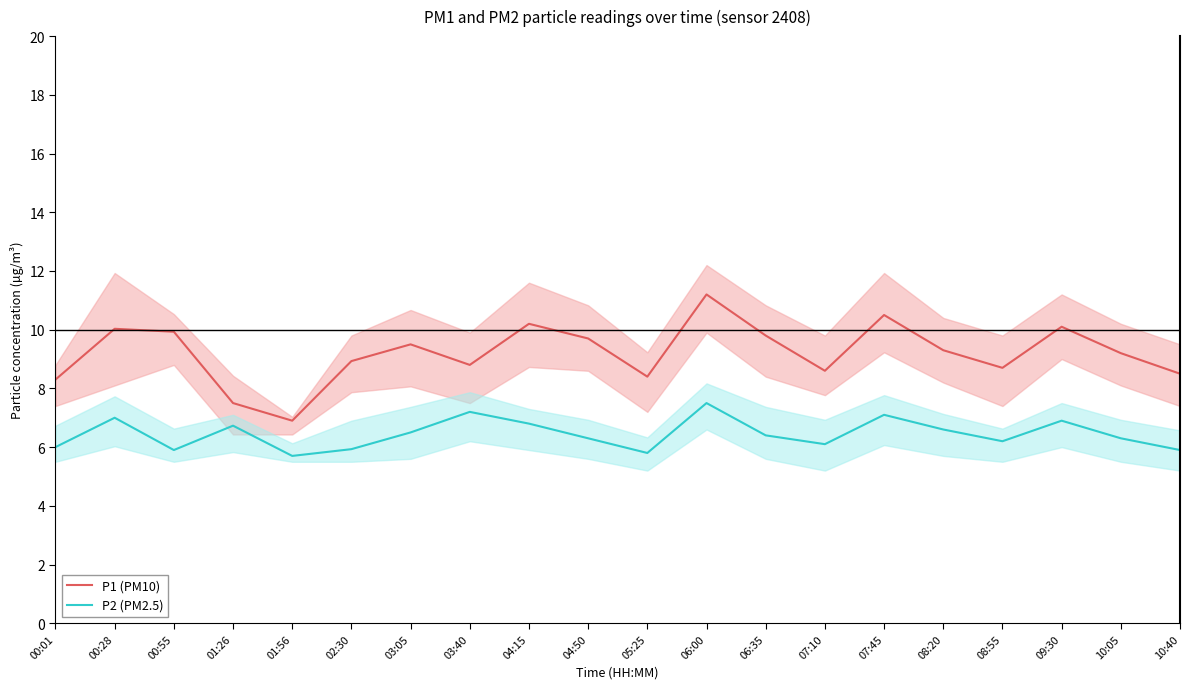

What is the label of the 16th point from the right?

01:56